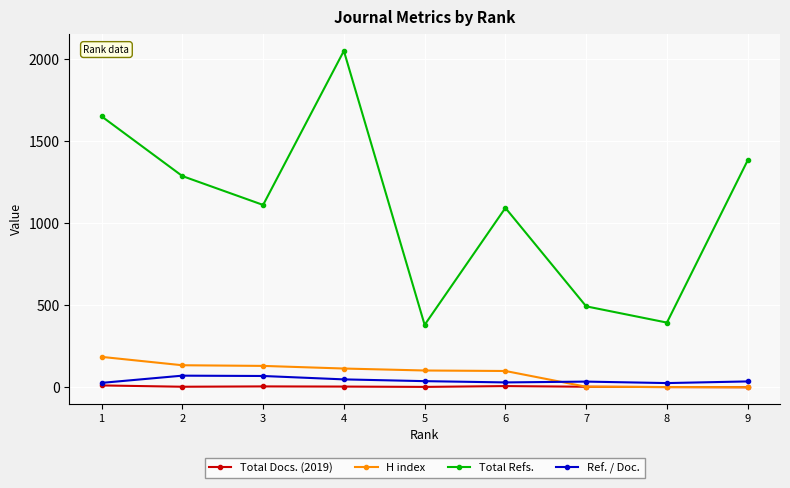

Which series has the largest range (max minus min)?

Total Refs.